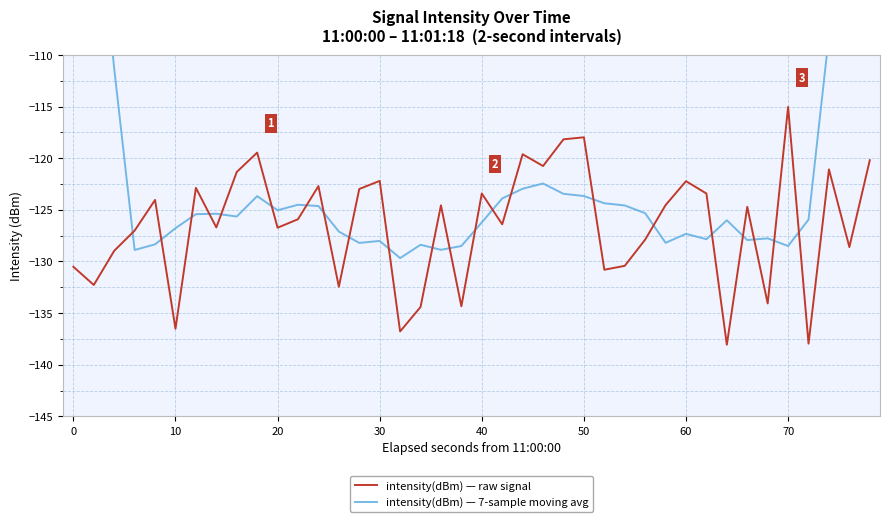

Read the intensity(dBm) — raw signal value at 20.

-126.7